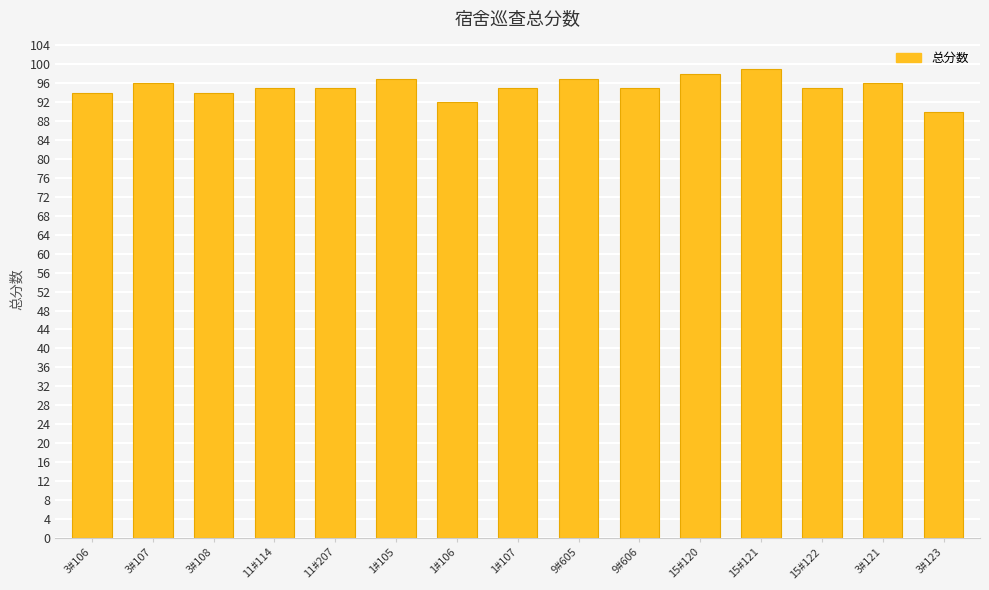

Is it true that the value at 3#123 is 36?

False